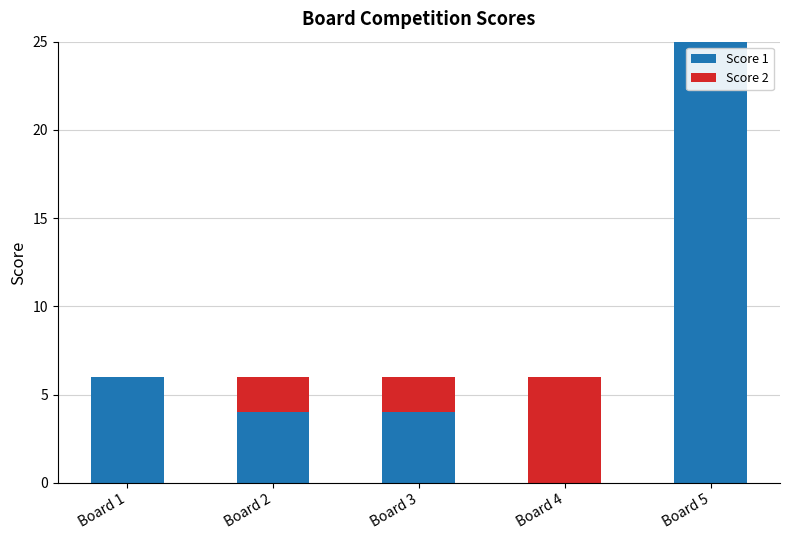

How many series are shown in this chart?

2